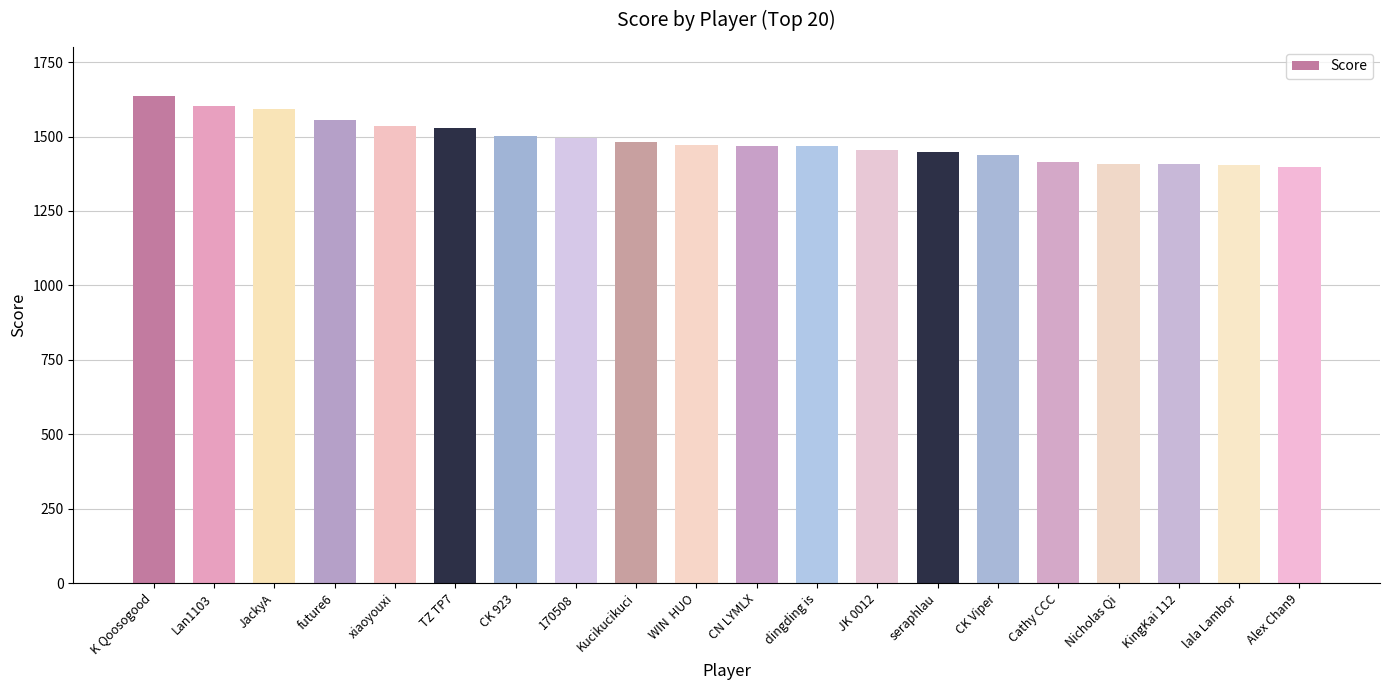

What is the difference between the maximum and minimum values?

240